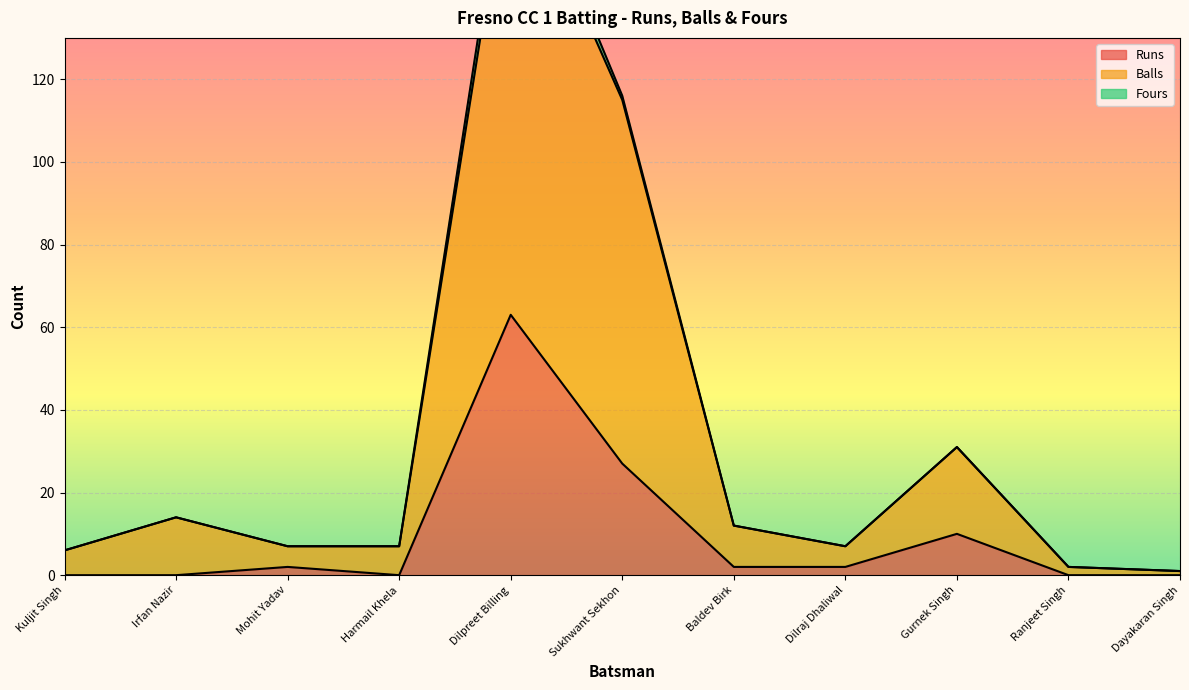

What is the approximate value of Balls at Sukhwant Sekhon, to the nearest 10?

120